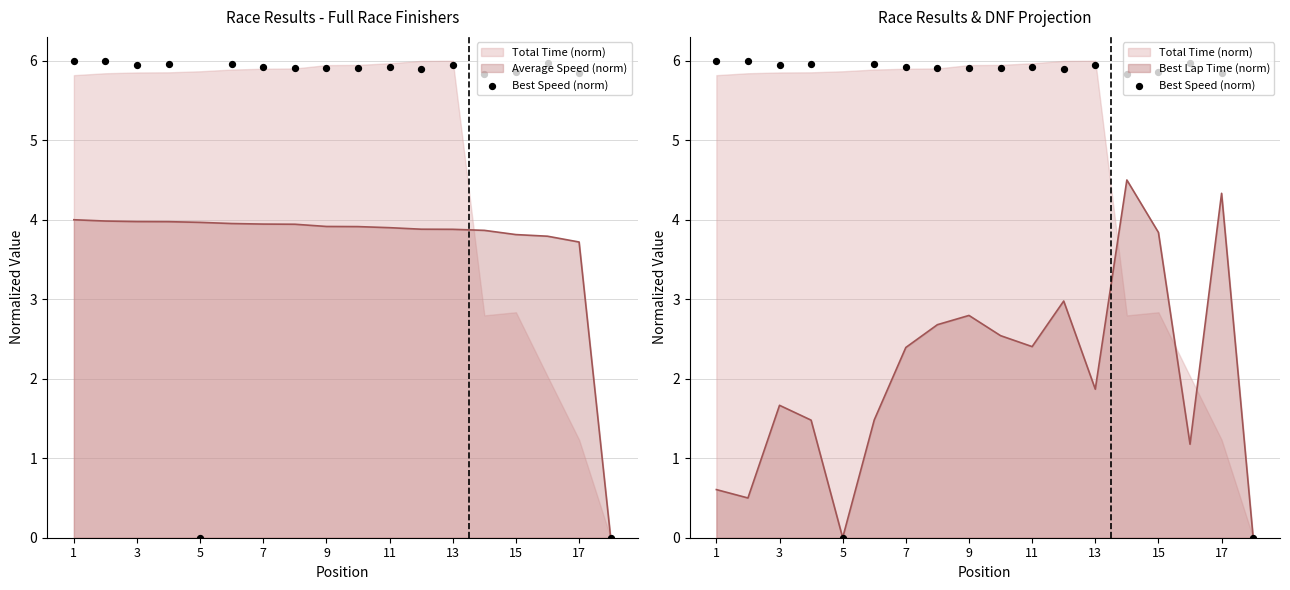

What is the ratio of the value at 9 to the value at 10?

1.0